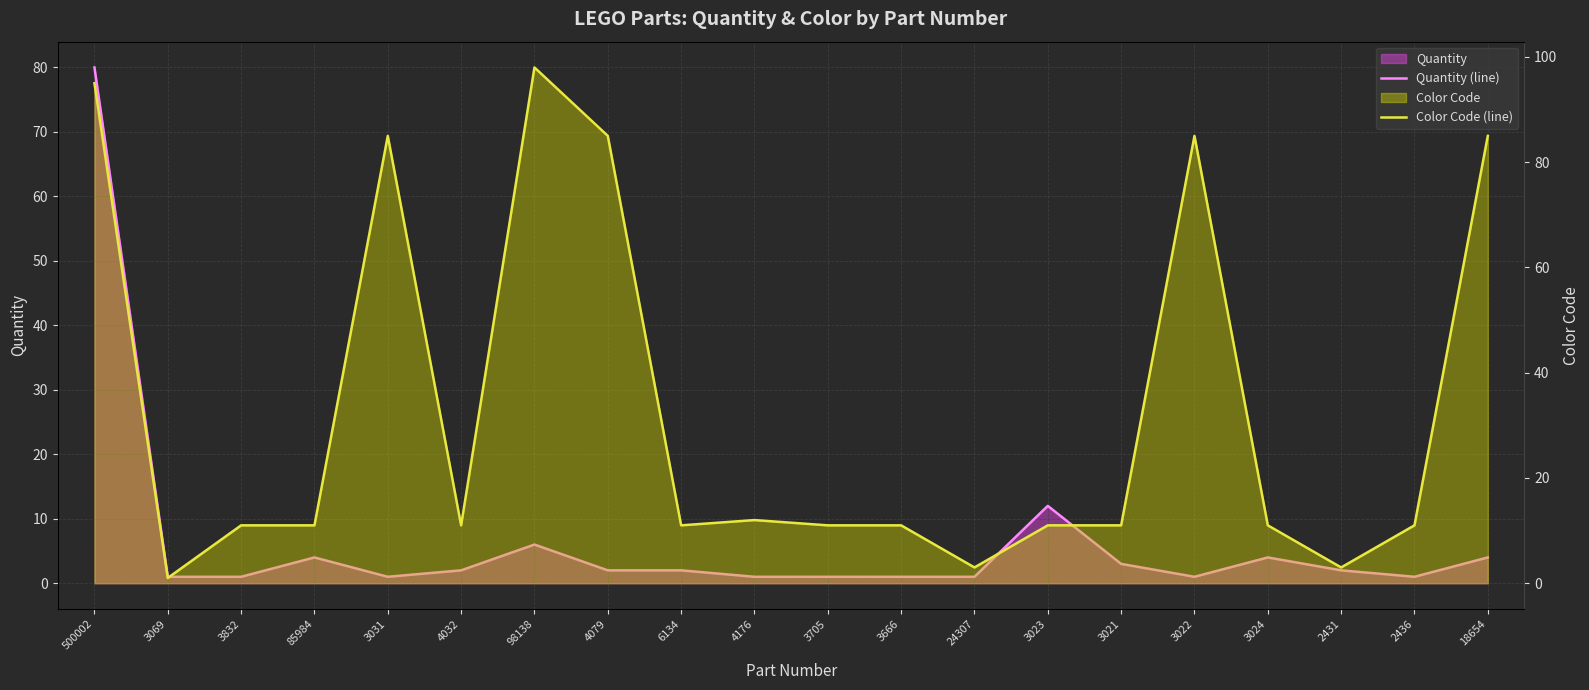

What is the value of the Color Code (line) point at the 9th from the left?

11